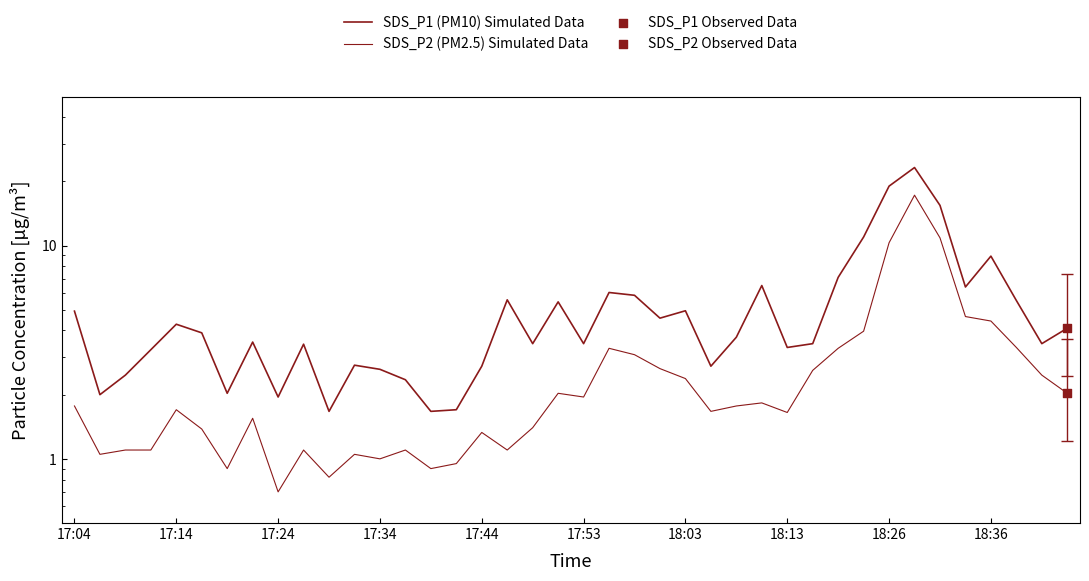

Is the value of SDS_P2 (PM2.5) Simulated Data at 30 greater than the value of SDS_P1 (PM10) Simulated Data at 18:36?

No